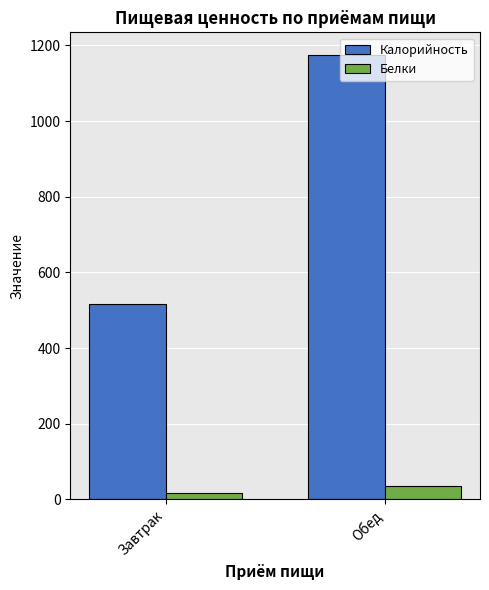

At which label is Калорийность closest to 846?

Завтрак